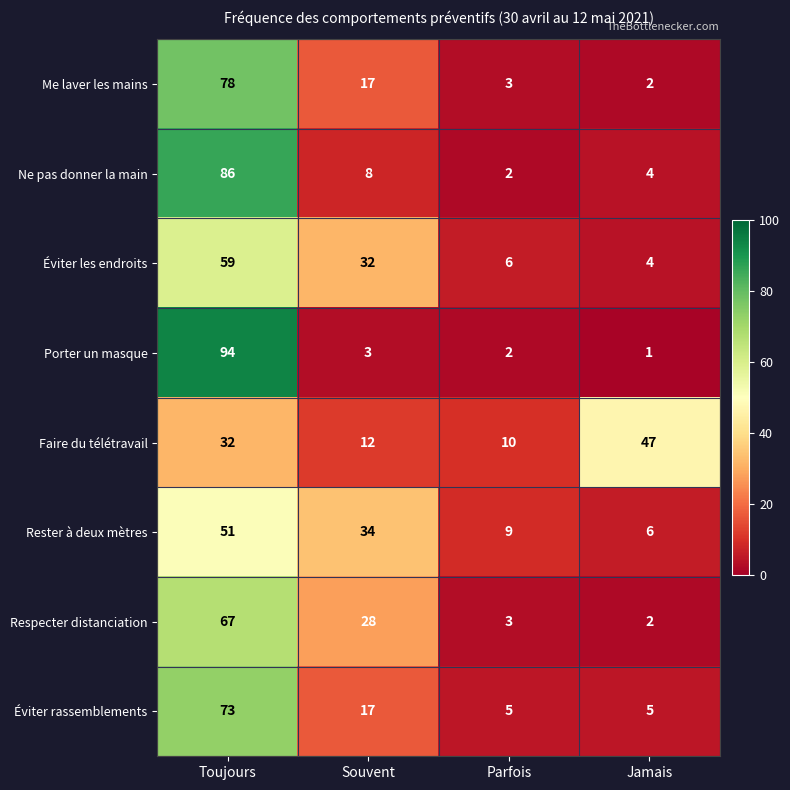

List the series in order of their peak value, lowest first.

Faire du télétravail, Rester à deux mètres, Éviter les endroits, Respecter distanciation, Éviter rassemblements, Me laver les mains, Ne pas donner la main, Porter un masque